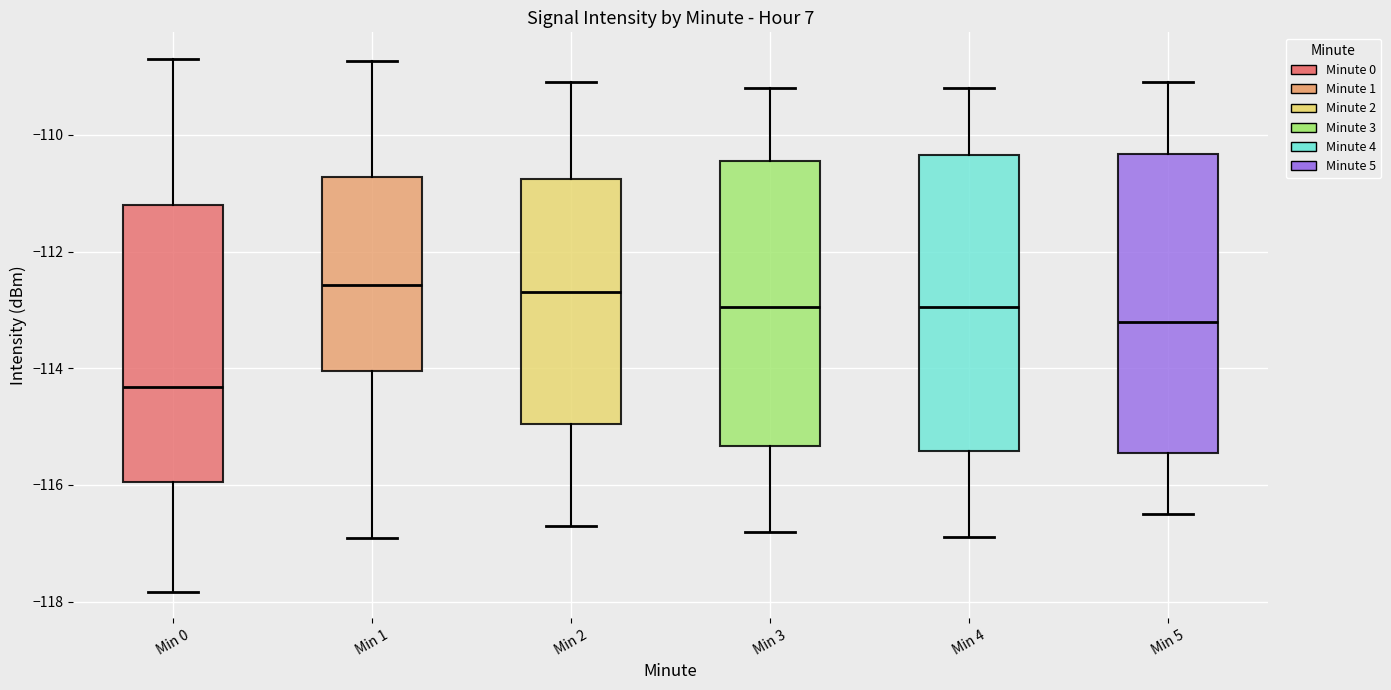

Reading left to right, read every box against the y-axis: the position of its median line, the range the box covers, and the ends of its whiskers. The values are not printed on the chart, so give them approximately, as read against the axis.

Min 0: median -114.4, box -116.0 to -111.2, whiskers -117.8 to -108.6
Min 1: median -112.6, box -114.0 to -110.8, whiskers -117.0 to -108.8
Min 2: median -112.6, box -115.0 to -110.8, whiskers -116.6 to -109.0
Min 3: median -113.0, box -115.4 to -110.4, whiskers -116.8 to -109.2
Min 4: median -113.0, box -115.4 to -110.4, whiskers -116.8 to -109.2
Min 5: median -113.2, box -115.4 to -110.4, whiskers -116.4 to -109.0